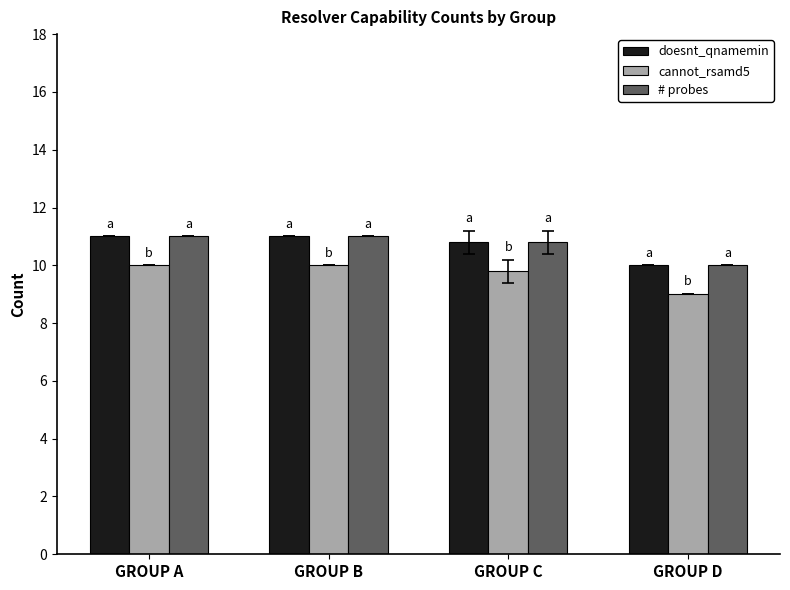

What is the approximate value of doesnt_qnamemin at GROUP B?

11.0